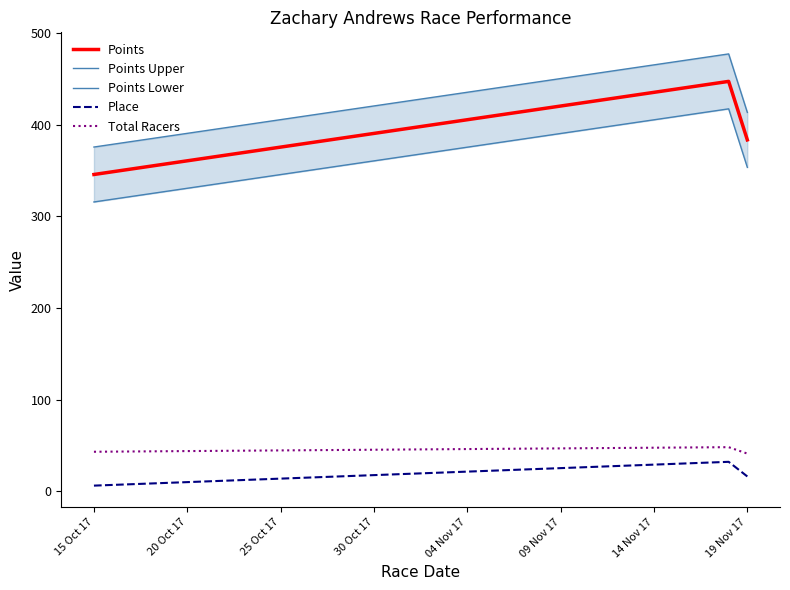

Which category has the lowest value in the Points series?

15 Oct 17